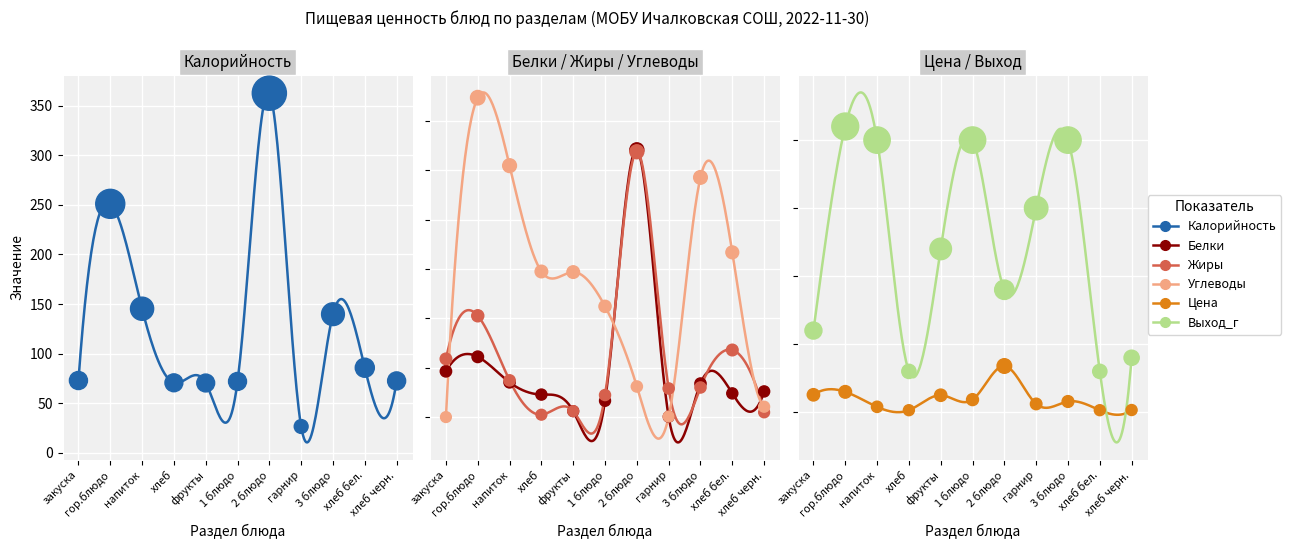

Which series contains the highest Y value?

Калорийность